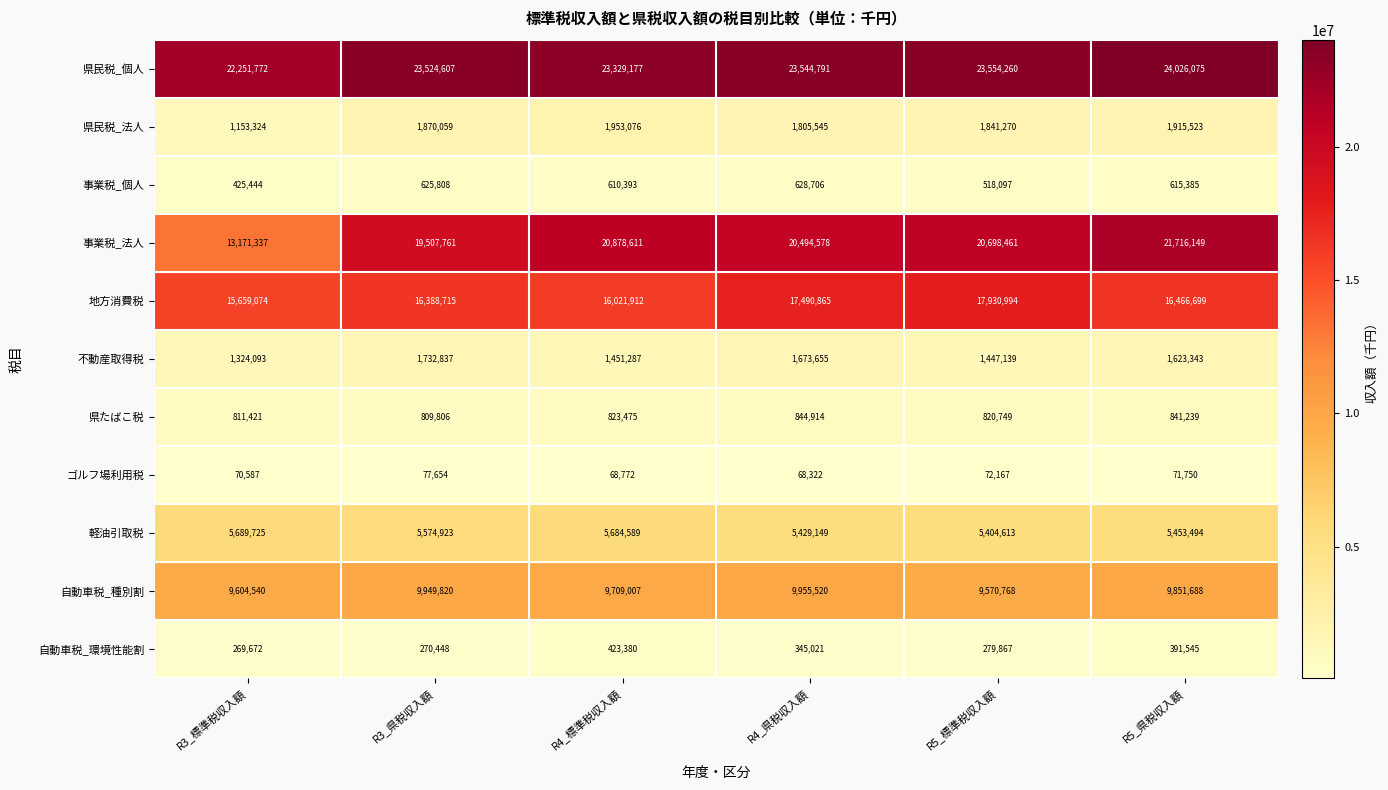

What is the difference between the maximum and second lowest values in the 県民税_法人 series?

147531